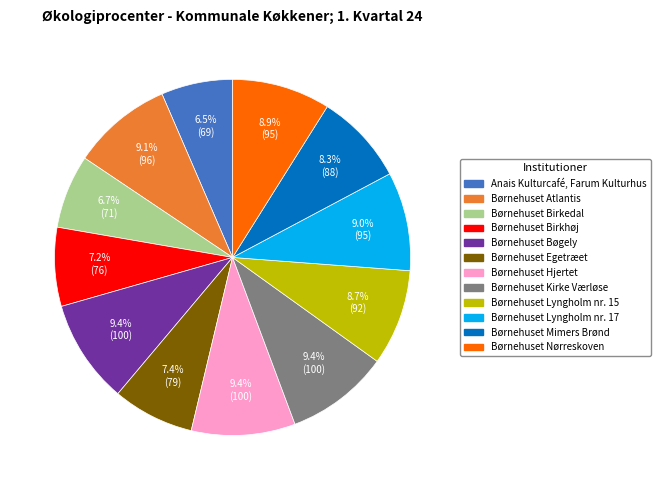

What is the ratio of the value at Børnehuset Atlantis to the value at Børnehuset Lyngholm nr. 17?

1.0